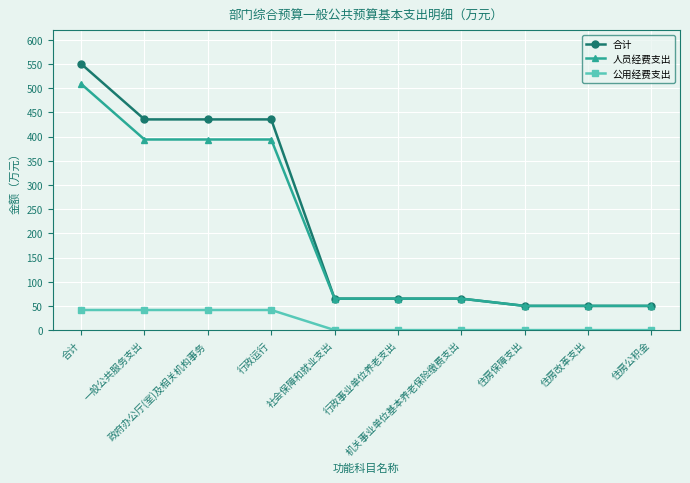

What position from the left is 合计?

1